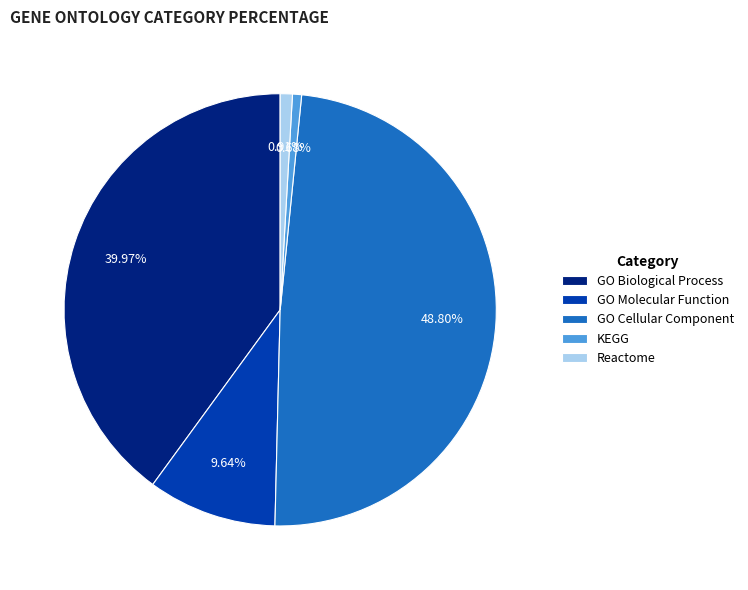

To the nearest percent, what is the difference between the largest and smallest slice percentages?

48%